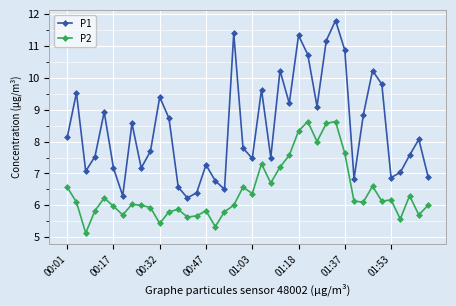

Rank the series by their average value, from lowest to highest.

P2, P1